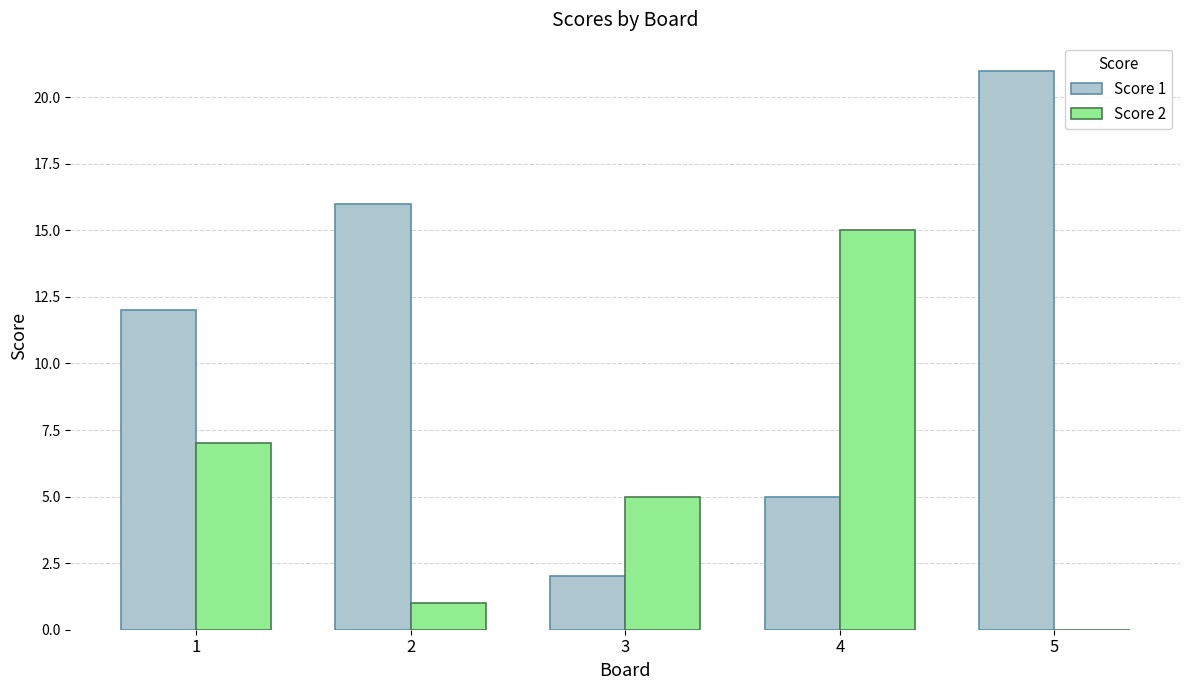

True or false: Score 2 has a value of 9 at 3.

False